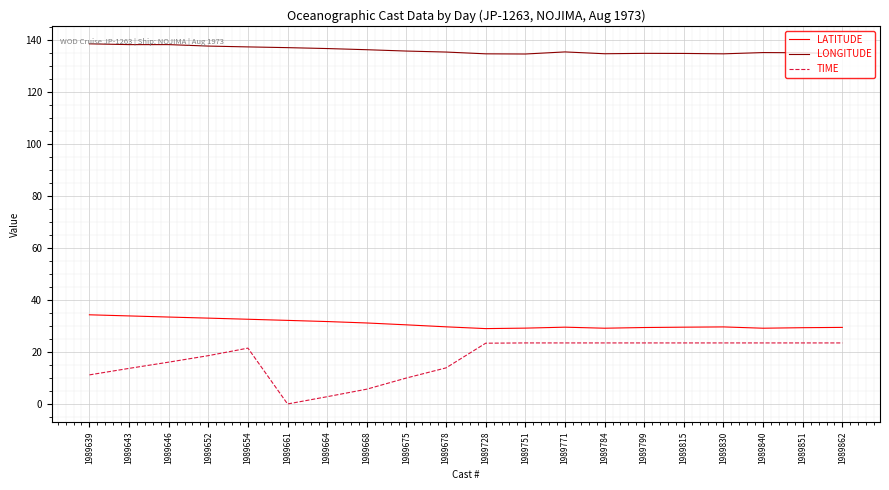

What is the highest value of the LATITUDE series?

34.3